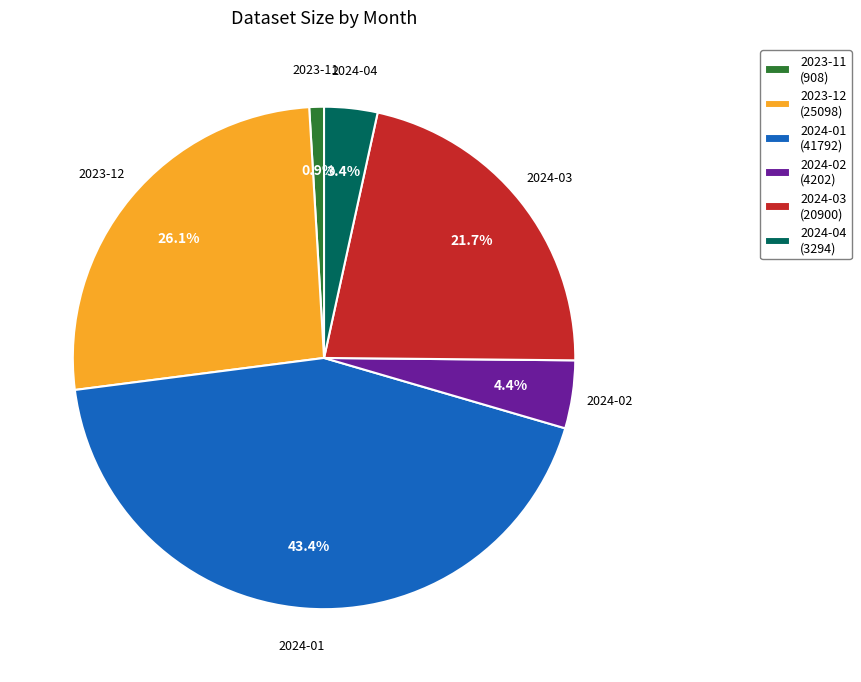

Does any single category account for the majority?

No